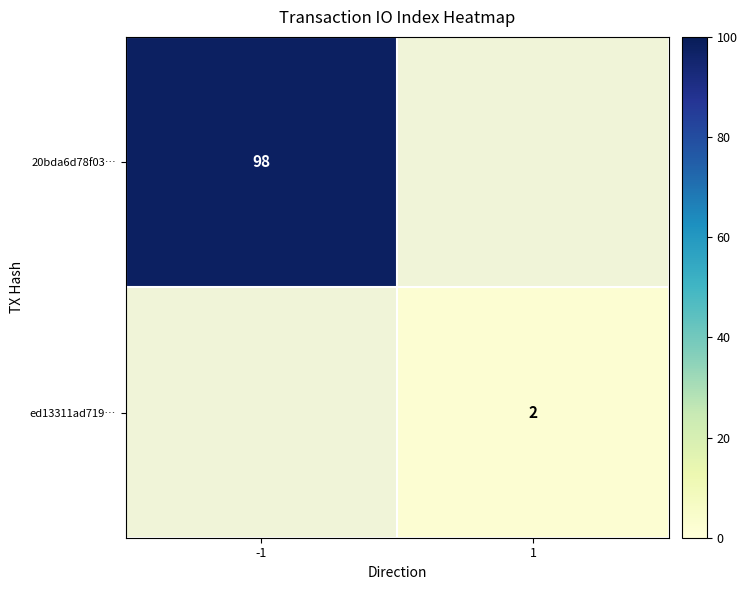

Between 1 and -1, which is larger?

-1